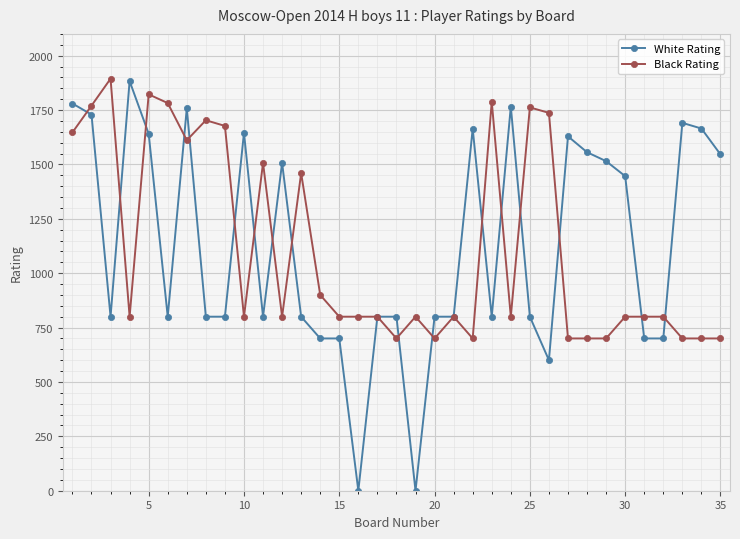

True or false: Black Rating has more than 1 points higher than both neighbors.

True